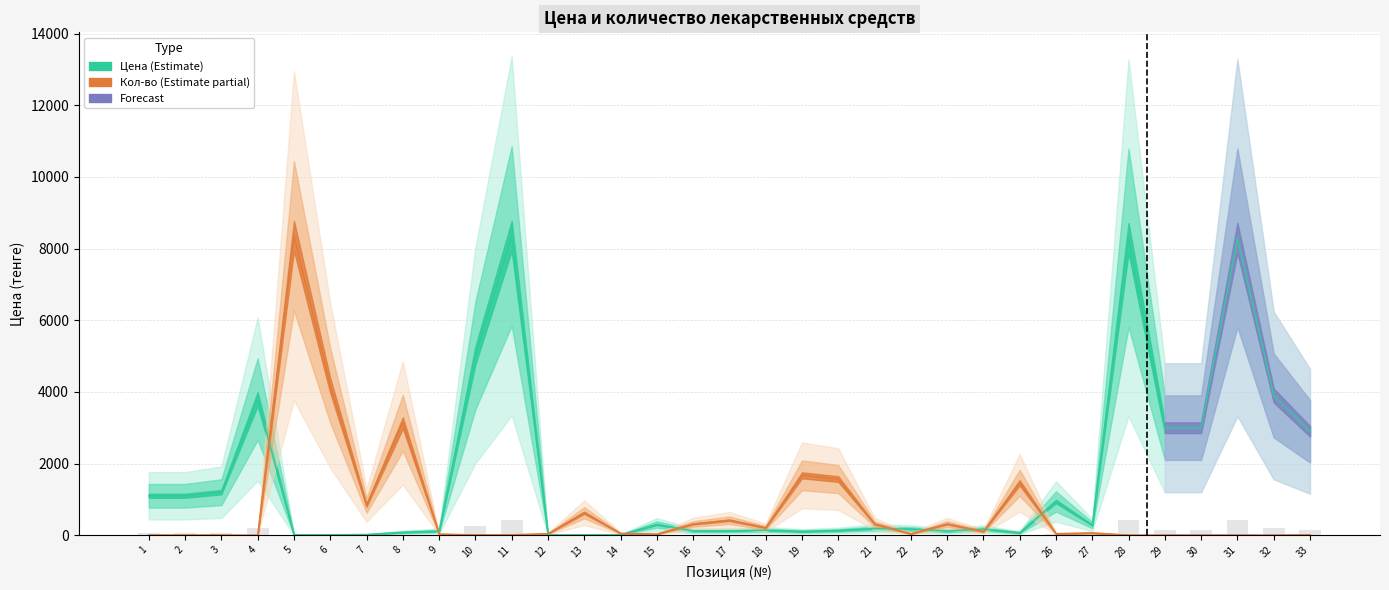

Does the chart contain stacked bars?

No